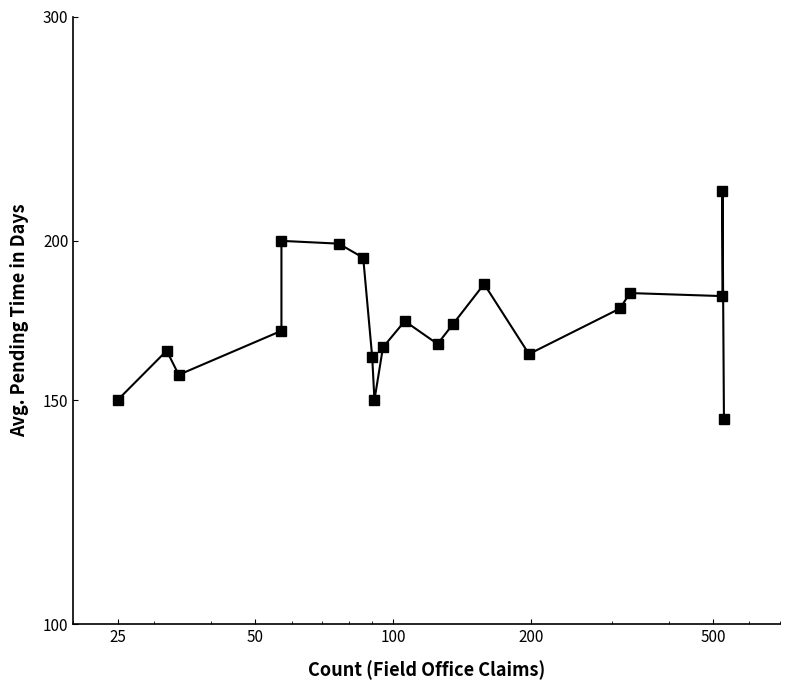

Reading right to left, what are all the values shown in this chart?

145	219	181	182	177	163	185	172	166	173	165	150	162	194	199	200	170	157	164	150